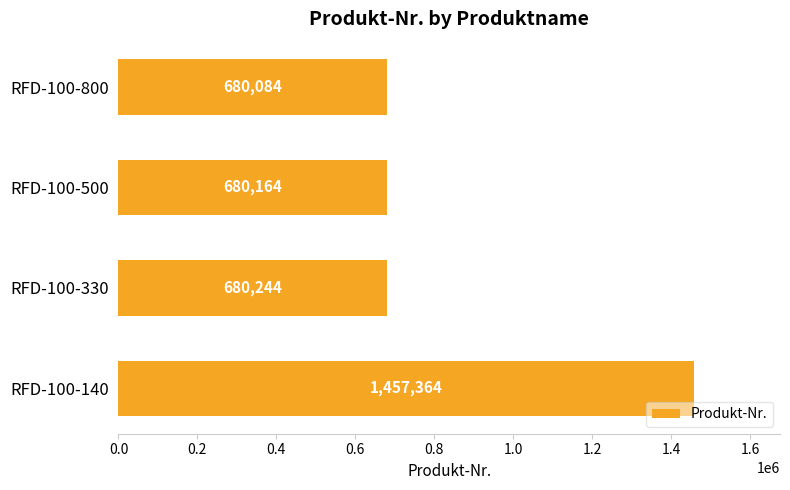

Does the chart contain stacked bars?

No